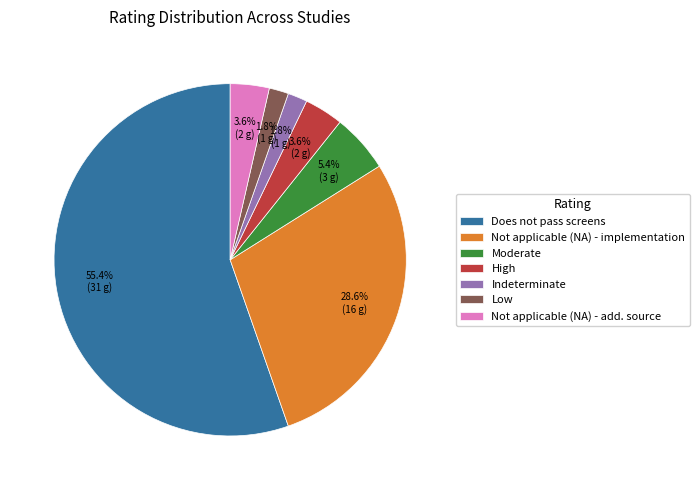

To the nearest percent, what percentage of the pie is Indeterminate?

2%